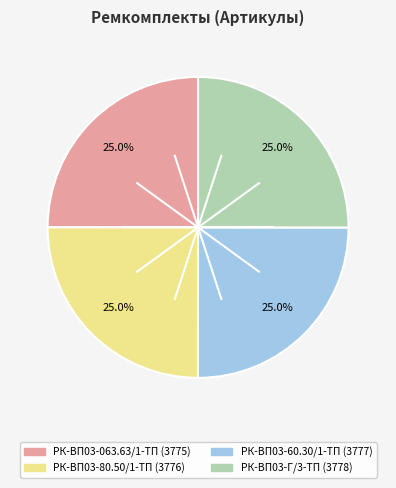

What percentage is the РК-ВП03-Г/3-ТП slice, to the nearest percent?

25%